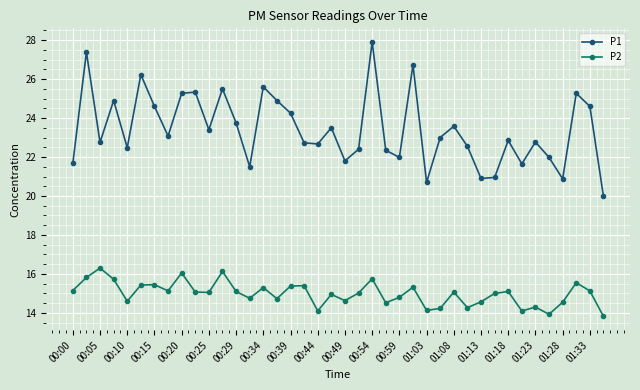

Which series has the largest range (max minus min)?

P1